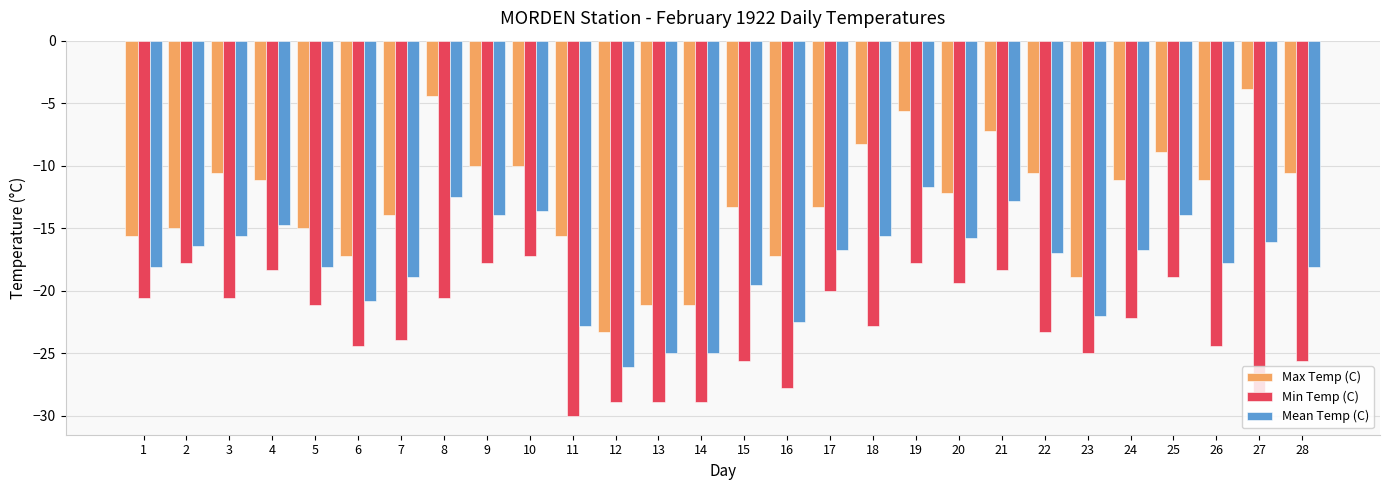

True or false: Max Temp (C) has a value of -5.2 at 12.

False